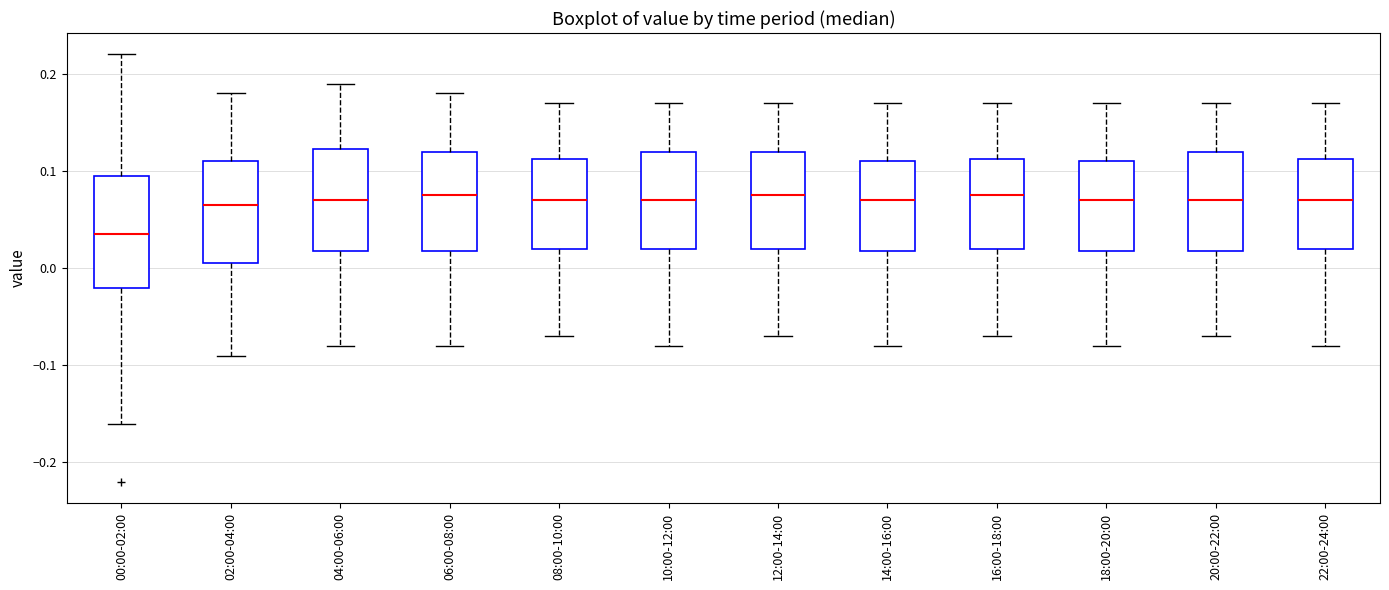

Which box has the lowest median line?

00:00-02:00